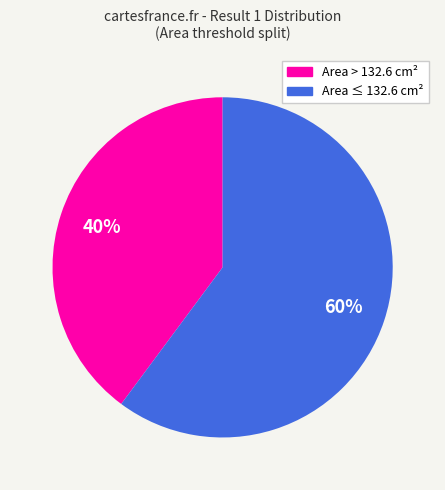

Does any single category account for the majority?

Yes